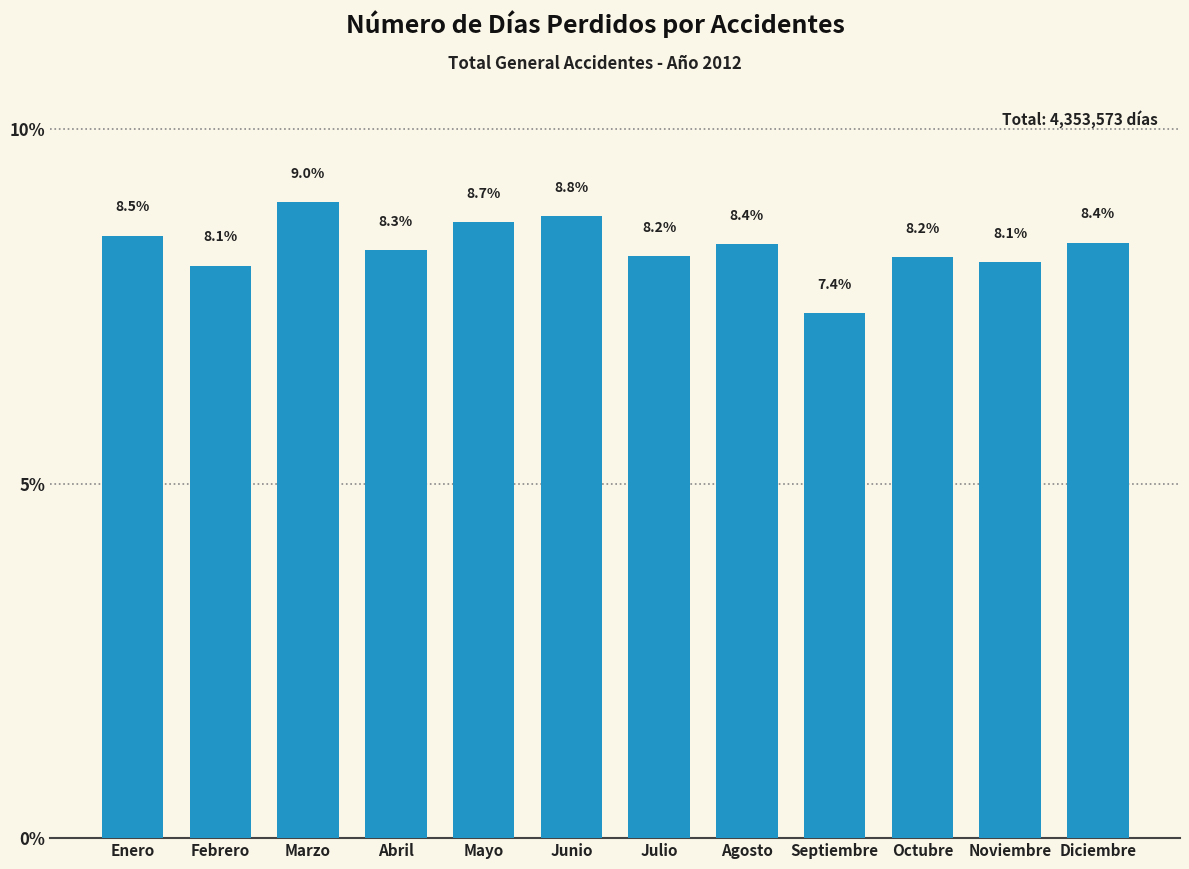

Reading left to right, what are all the values shown in this chart?

8.5	8.1	9.0	8.3	8.7	8.8	8.2	8.4	7.4	8.2	8.1	8.4